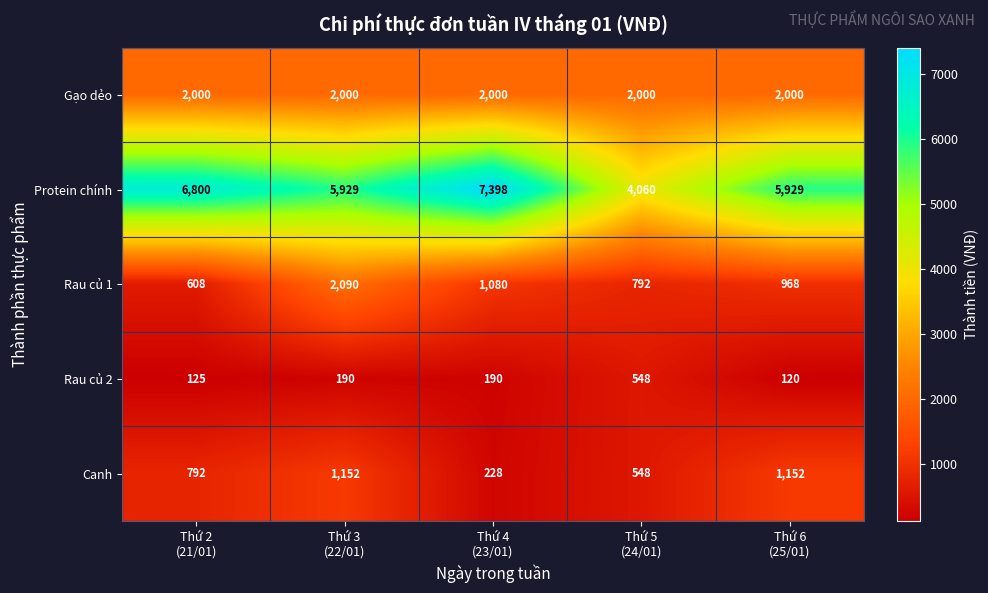

Count the number of categories in the chart.

5